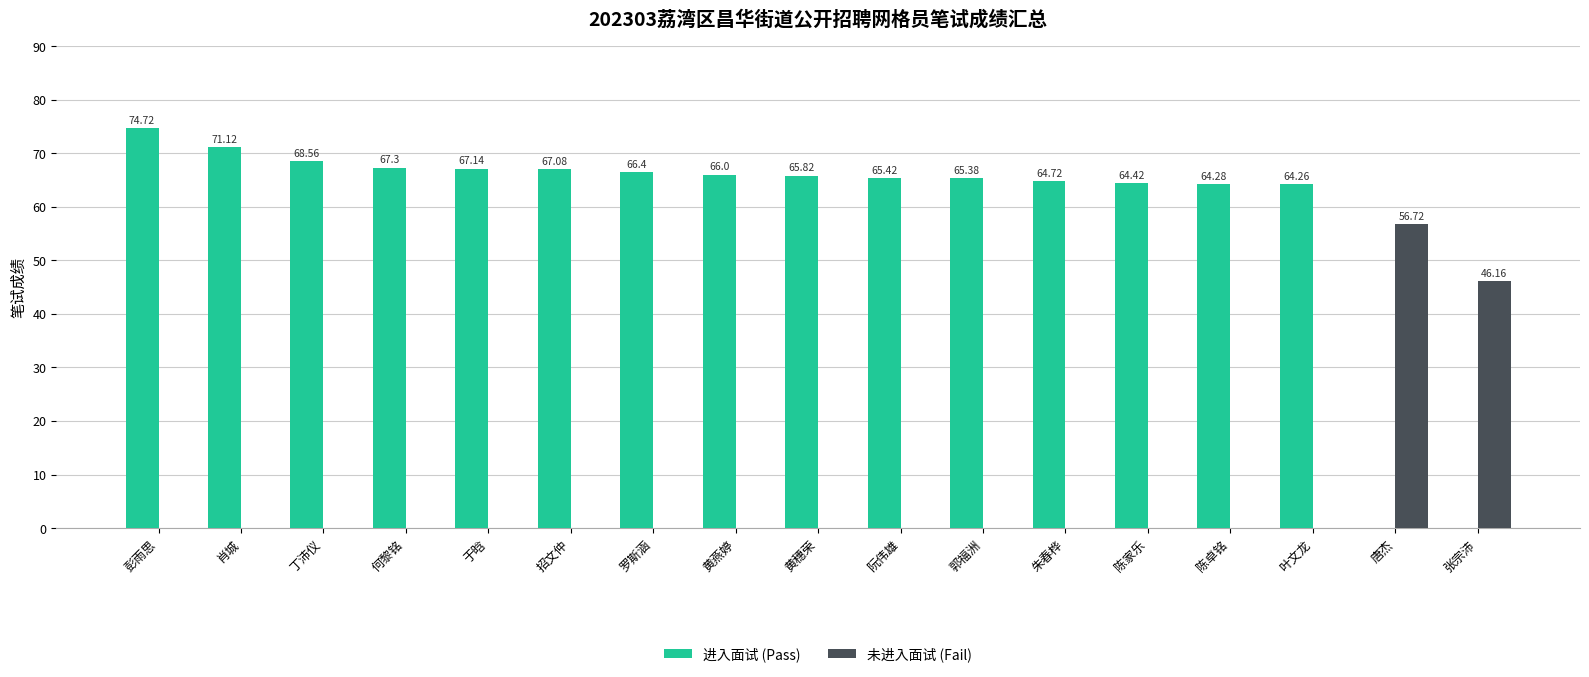

Reading left to right, extract all data points from this chart.

进入面试 (Pass): 74.7	71.1	68.6	67.3	67.1	67.1	66.4	66.0	65.8	65.4	65.4	64.7	64.4	64.3	64.3	0.0	0.0
未进入面试 (Fail): 0.0	0.0	0.0	0.0	0.0	0.0	0.0	0.0	0.0	0.0	0.0	0.0	0.0	0.0	0.0	56.7	46.2